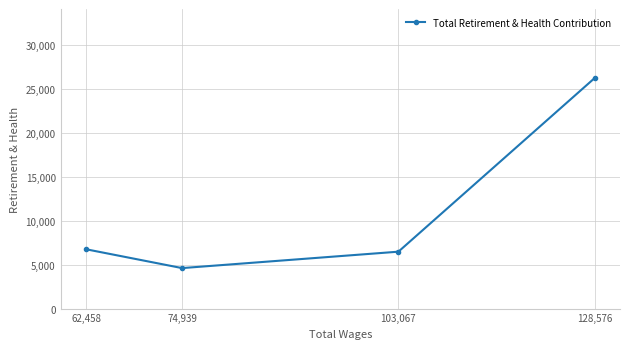

How many interior local valleys (lower than both neighbors) does the data have?

1